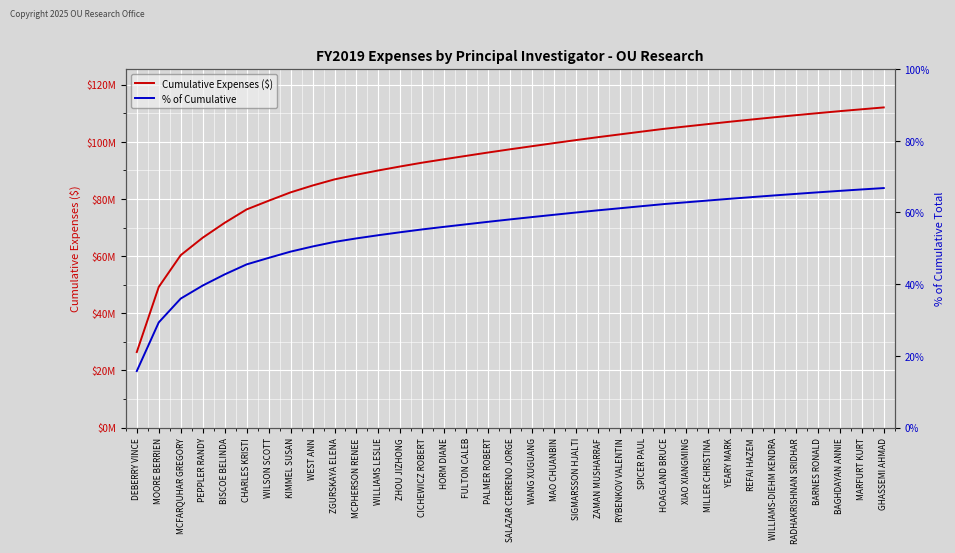

What is the label of the 24th point from the left?

SPICER PAUL